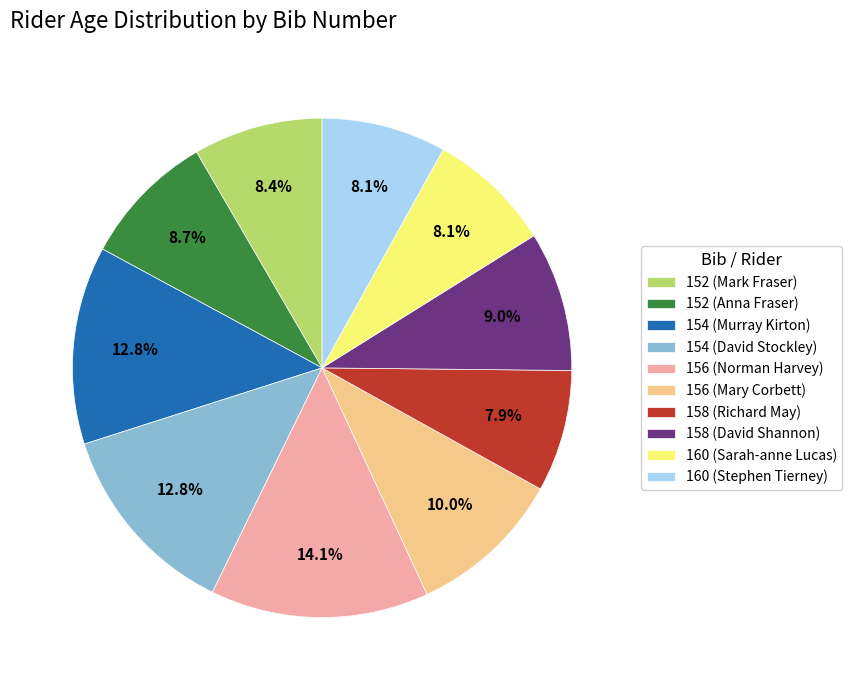

Does 160 (Stephen Tierney) represent more than half of the total?

No